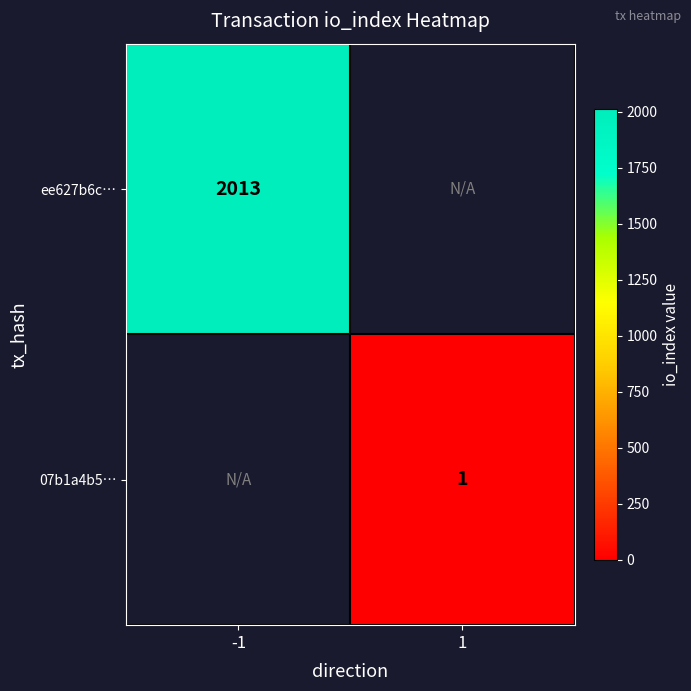

The 07b1a4b5… series shows 1 at 1. True or false?

True